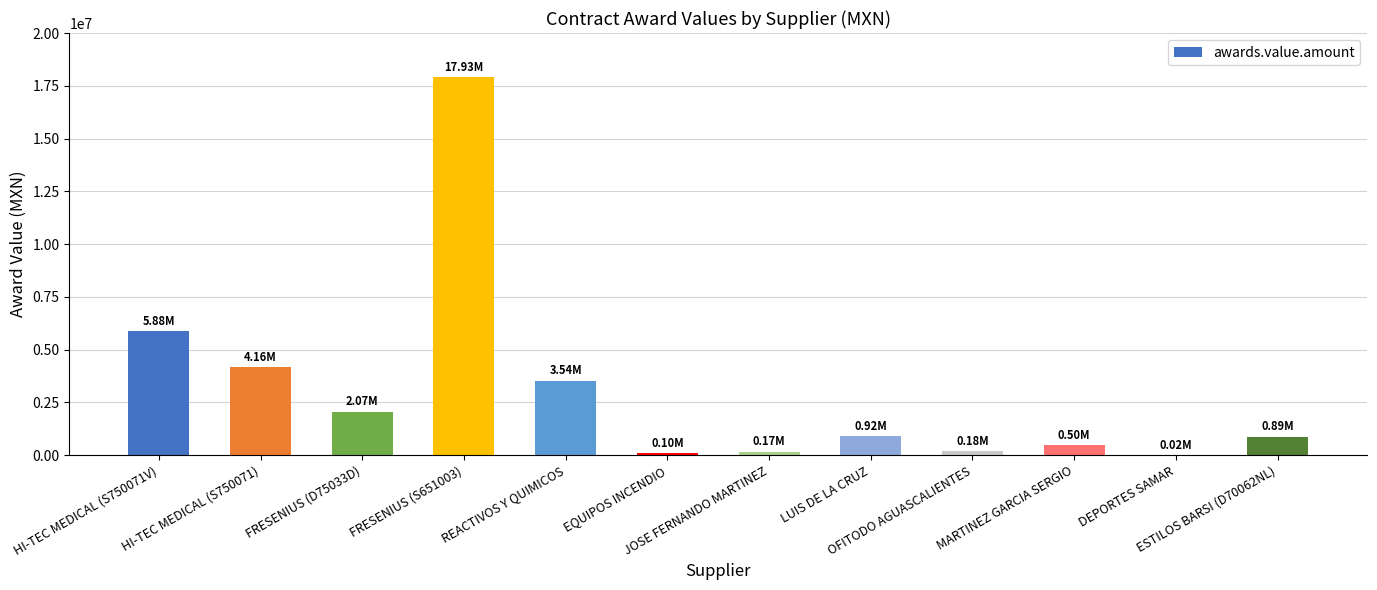

What is the sum of all values?

36352324.8